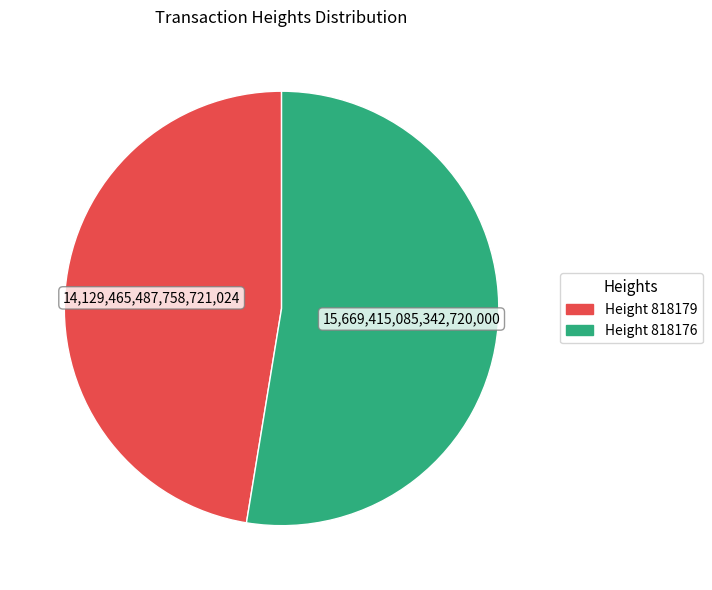

Is there any slice that represents more than half of the pie?

Yes